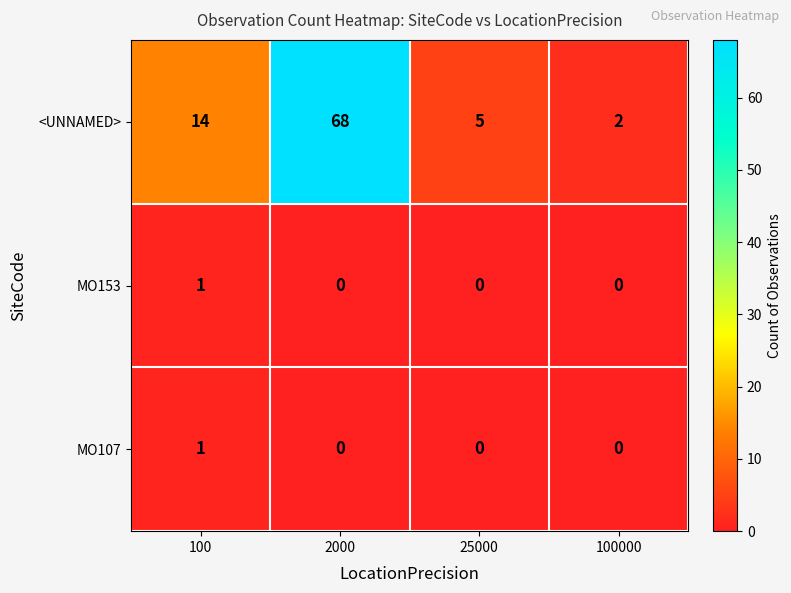

The value of MO153 at 25000 is 0. True or false?

True